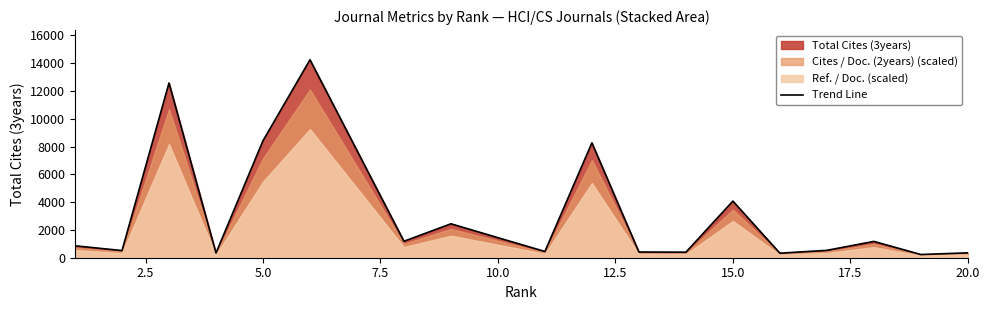

What is the minimum value shown in the chart?

231